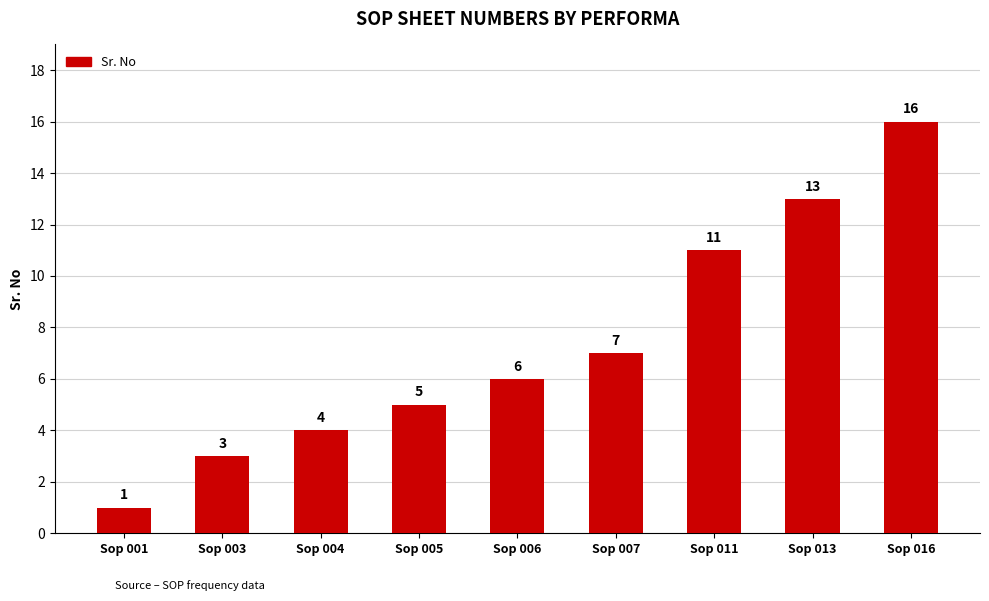

List the labels in order of value, largest first.

Sop 016, Sop 013, Sop 011, Sop 007, Sop 006, Sop 005, Sop 004, Sop 003, Sop 001